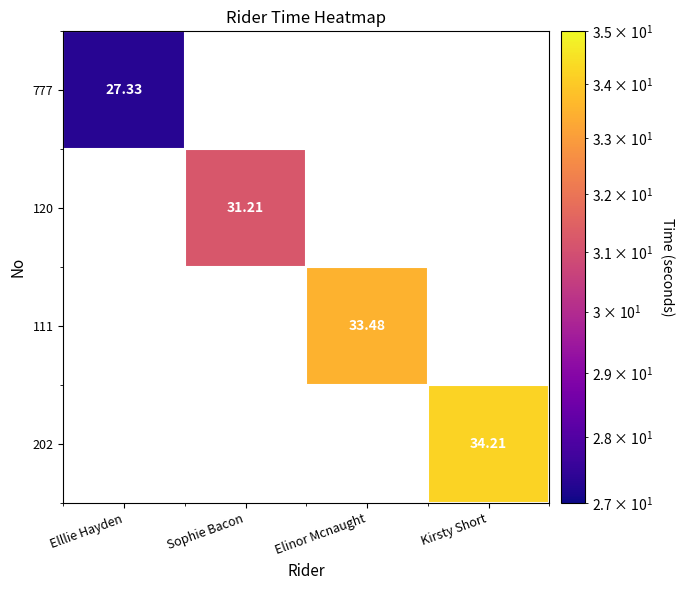

How many categories are shown in the chart?

4